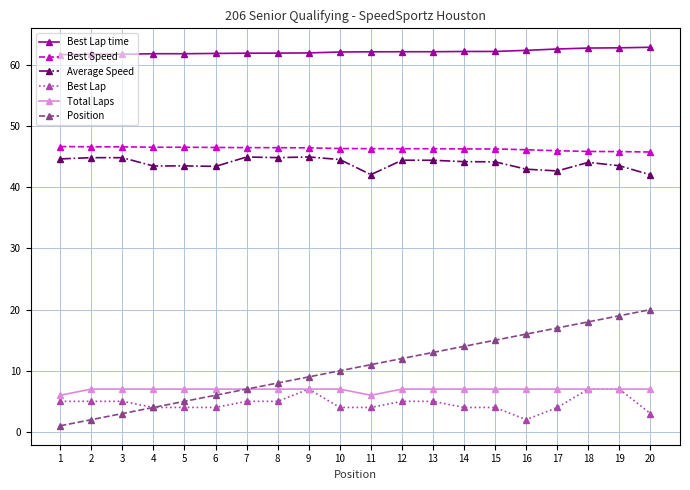

The value of Best Lap time at 14 is 62.2. True or false?

True